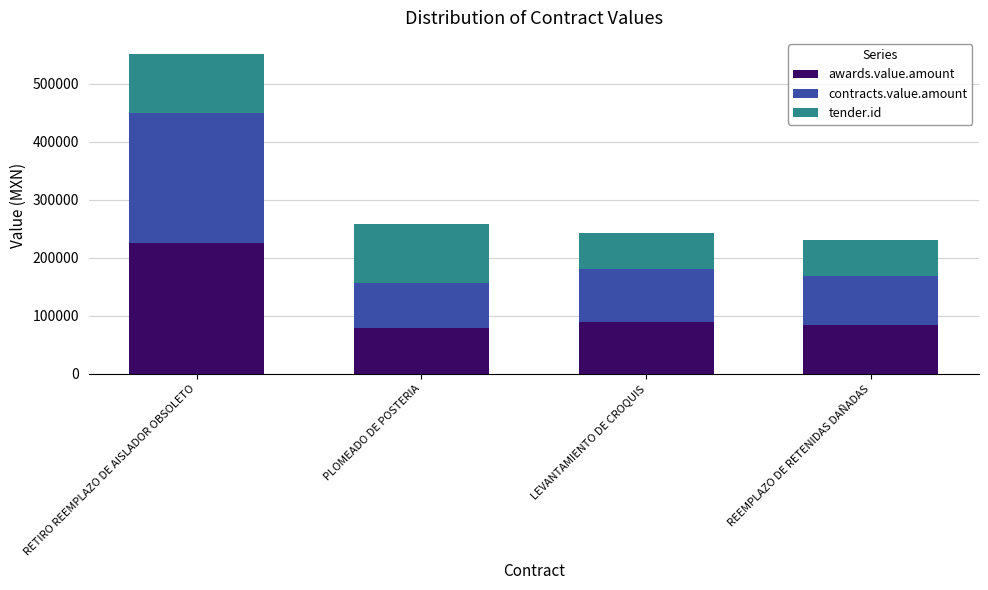

Does the chart contain any negative values?

No